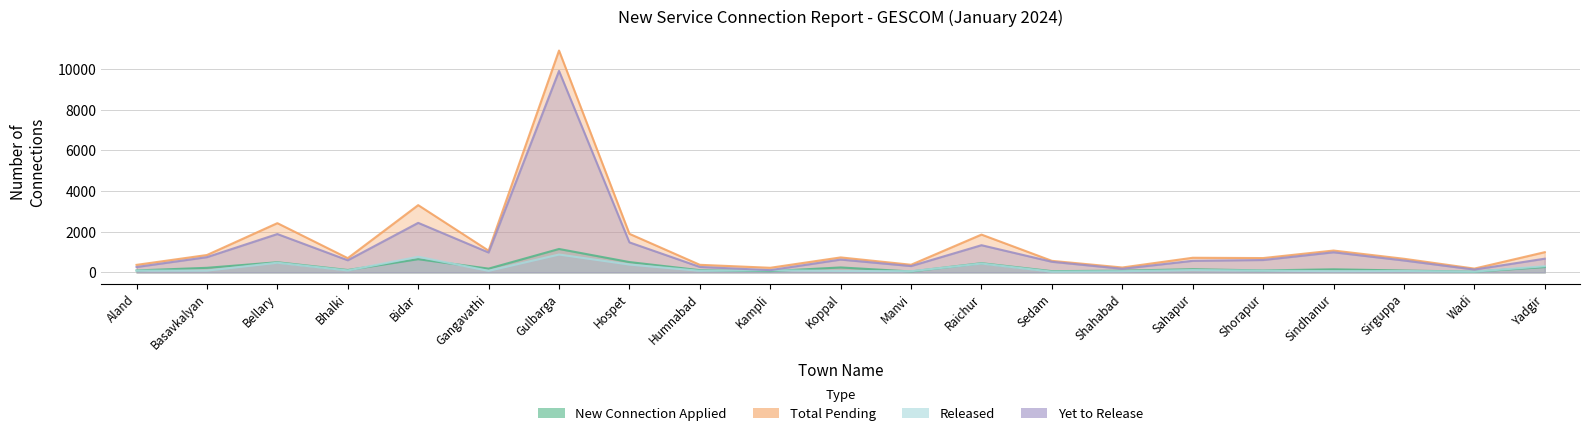

The Released series shows 69 at Sirguppa. True or false?

True